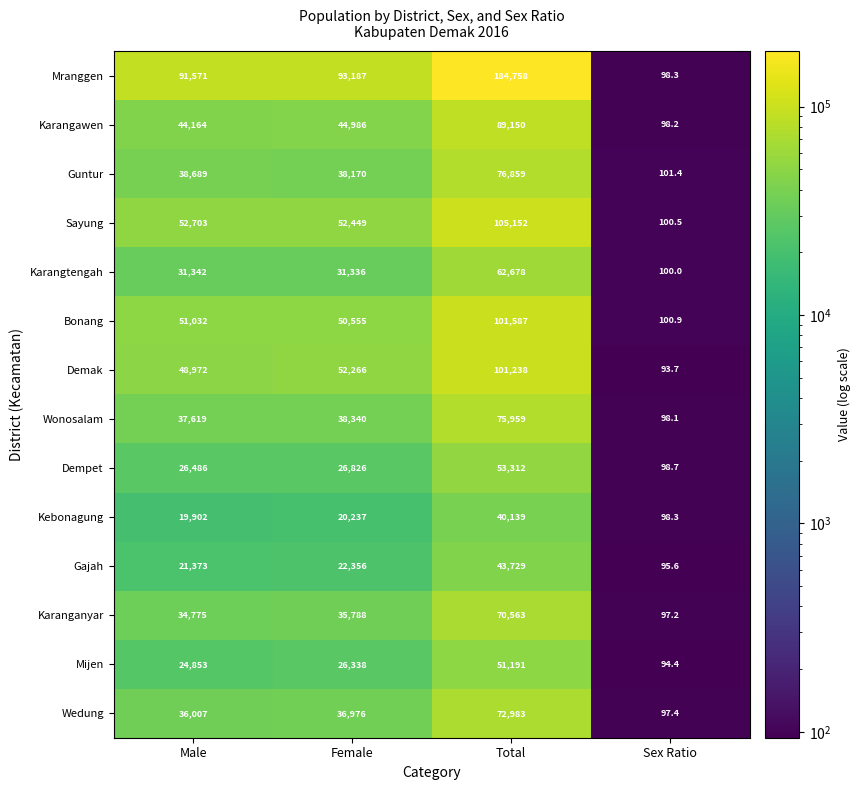

Which category has the highest value across all series?

Total